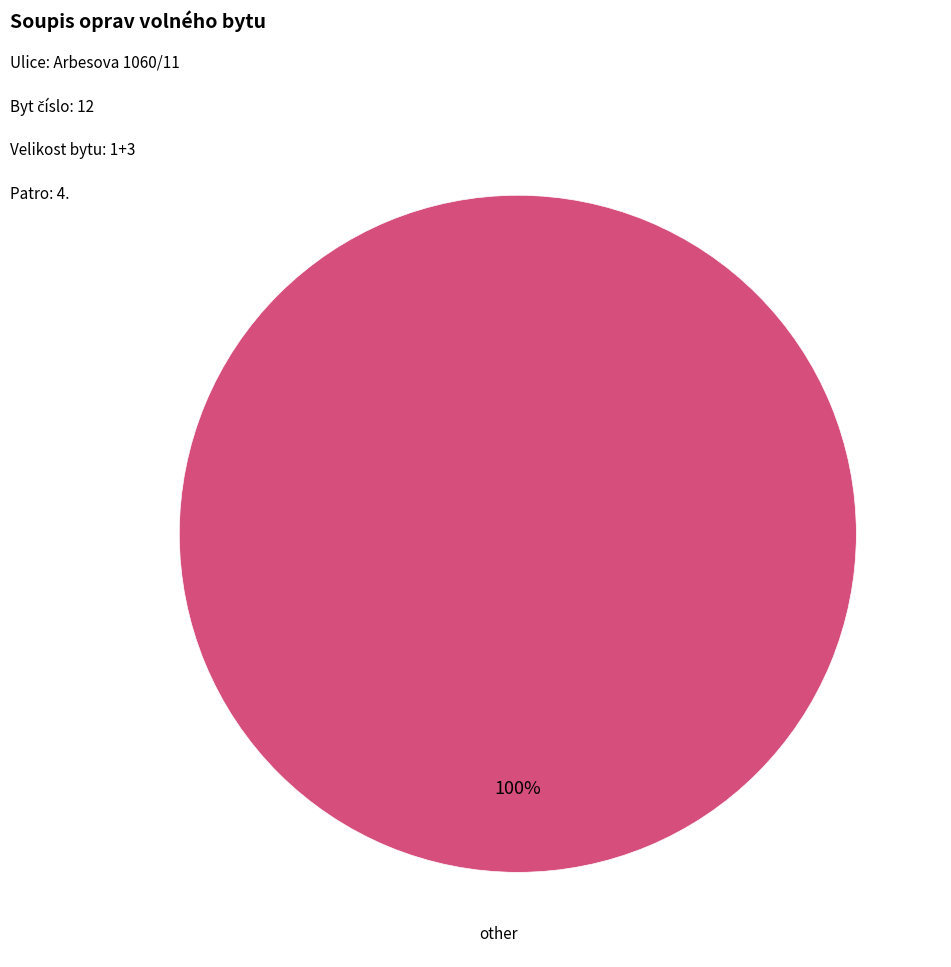

Is there a majority slice in this chart?

Yes